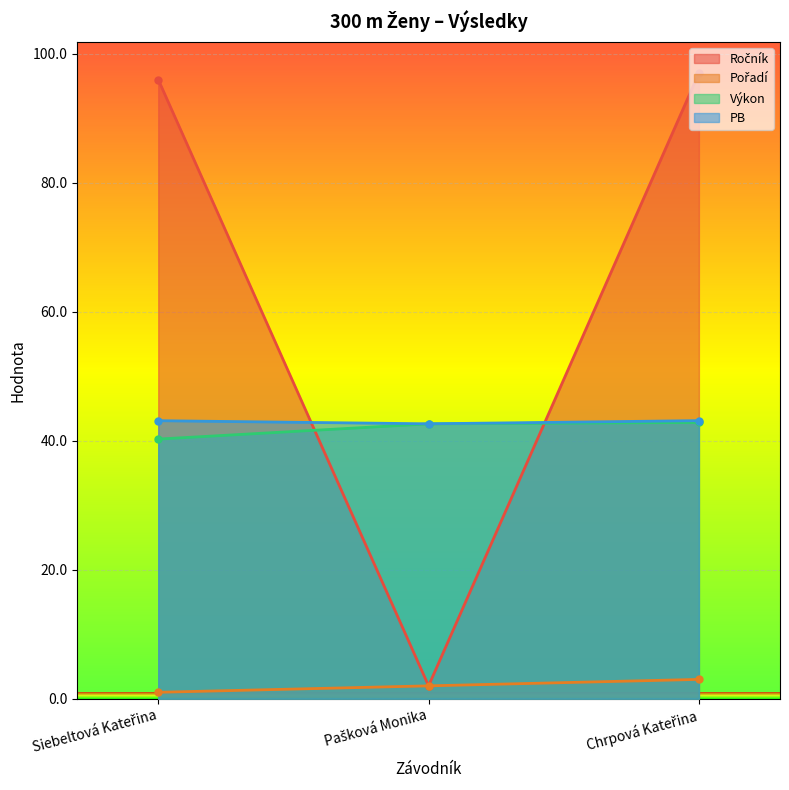

Reading left to right, transcribe all the data shown in this chart.

Ročník: Siebeltová Kateřina=96.0	Pašková Monika=2.0	Chrpová Kateřina=97.0
Pořadí: Siebeltová Kateřina=1.0	Pašková Monika=2.0	Chrpová Kateřina=3.0
Výkon: Siebeltová Kateřina=40.3	Pašková Monika=42.6	Chrpová Kateřina=42.8
PB: Siebeltová Kateřina=43.1	Pašková Monika=42.6	Chrpová Kateřina=43.1